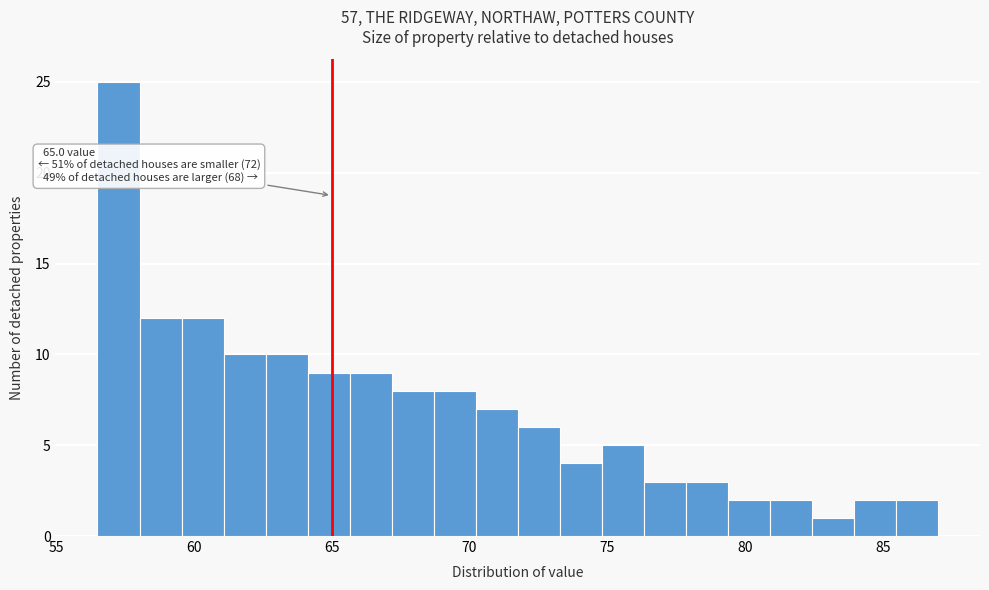

Around what value on the x-axis is the tallest bar? Give the approximate position of its centre, as read against the axis.

57.5